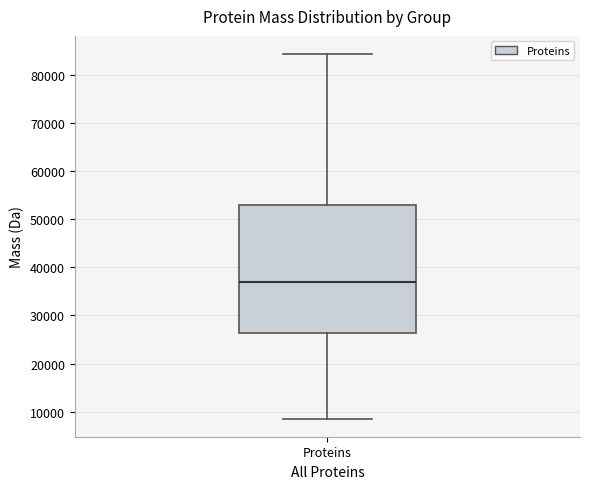

Transcribe this box plot: give where the median line is, the range the box spans, and where the two whiskers end, as read against the y-axis. The values are not printed on the chart, so give them approximately, as read against the axis.

median 37000, box 26000 to 53000, whiskers 9000 to 84000